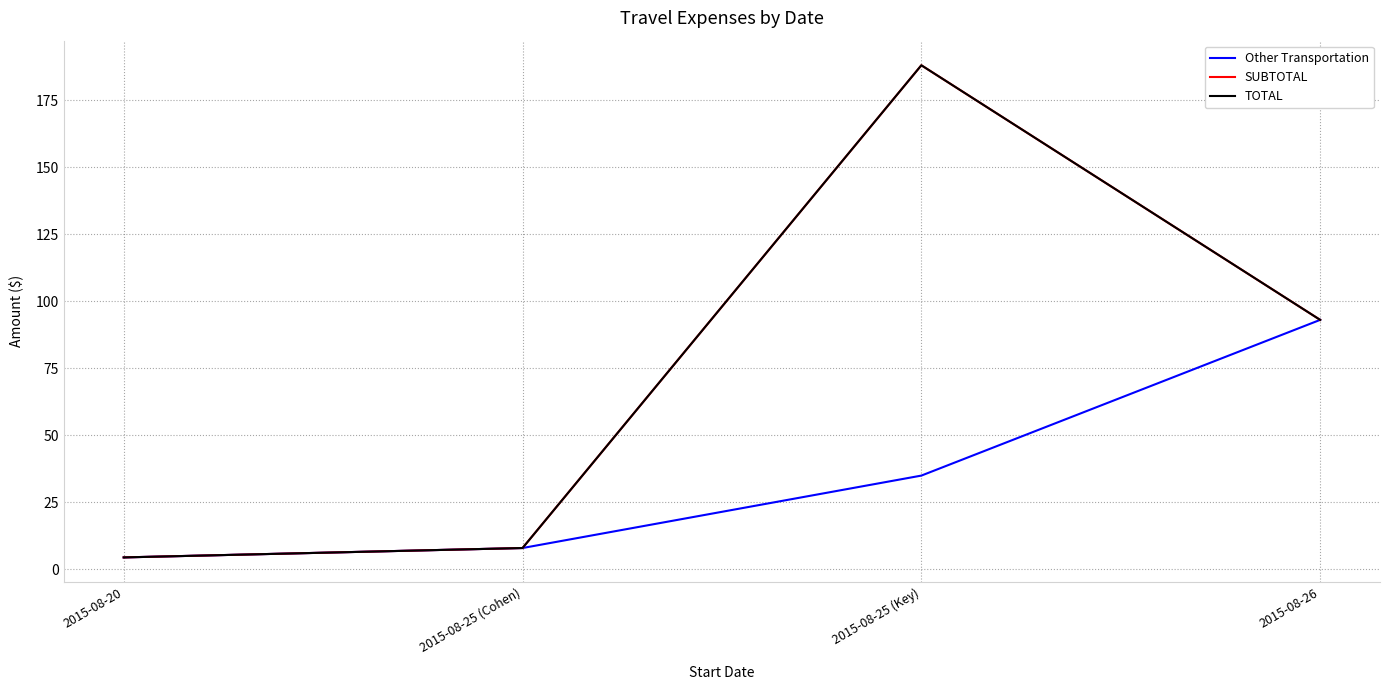

What is the difference between the maximum and minimum values in the SUBTOTAL series?

183.5